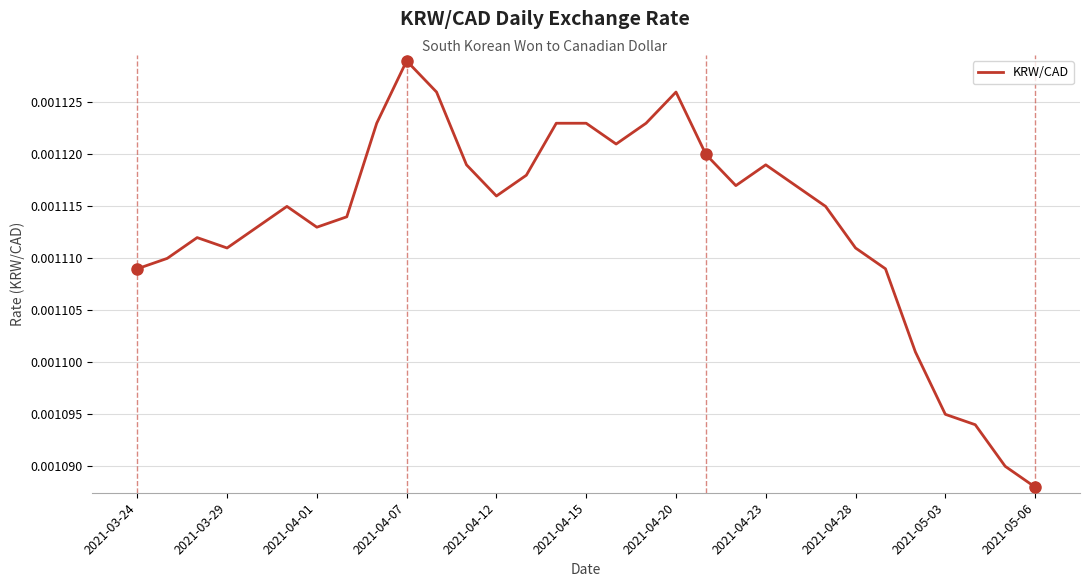

Is this an area chart (filled region under the line)?

No